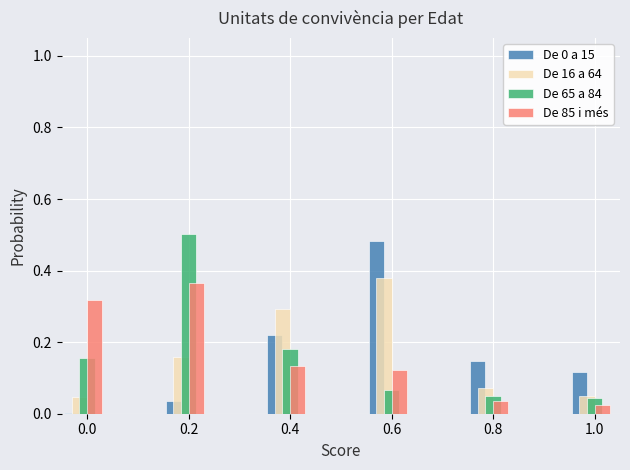

What is the total value across all series at 0.6?

1.1